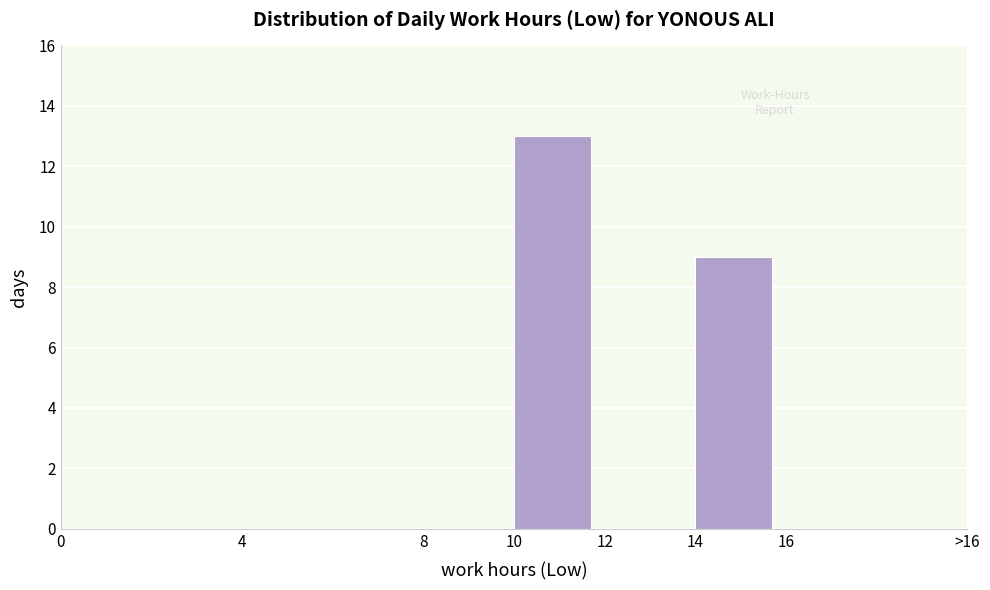

Reading right to left, what are all the values shown in this chart?

16=0	14=9	12=0	10=13	8=0	4=0	0=0